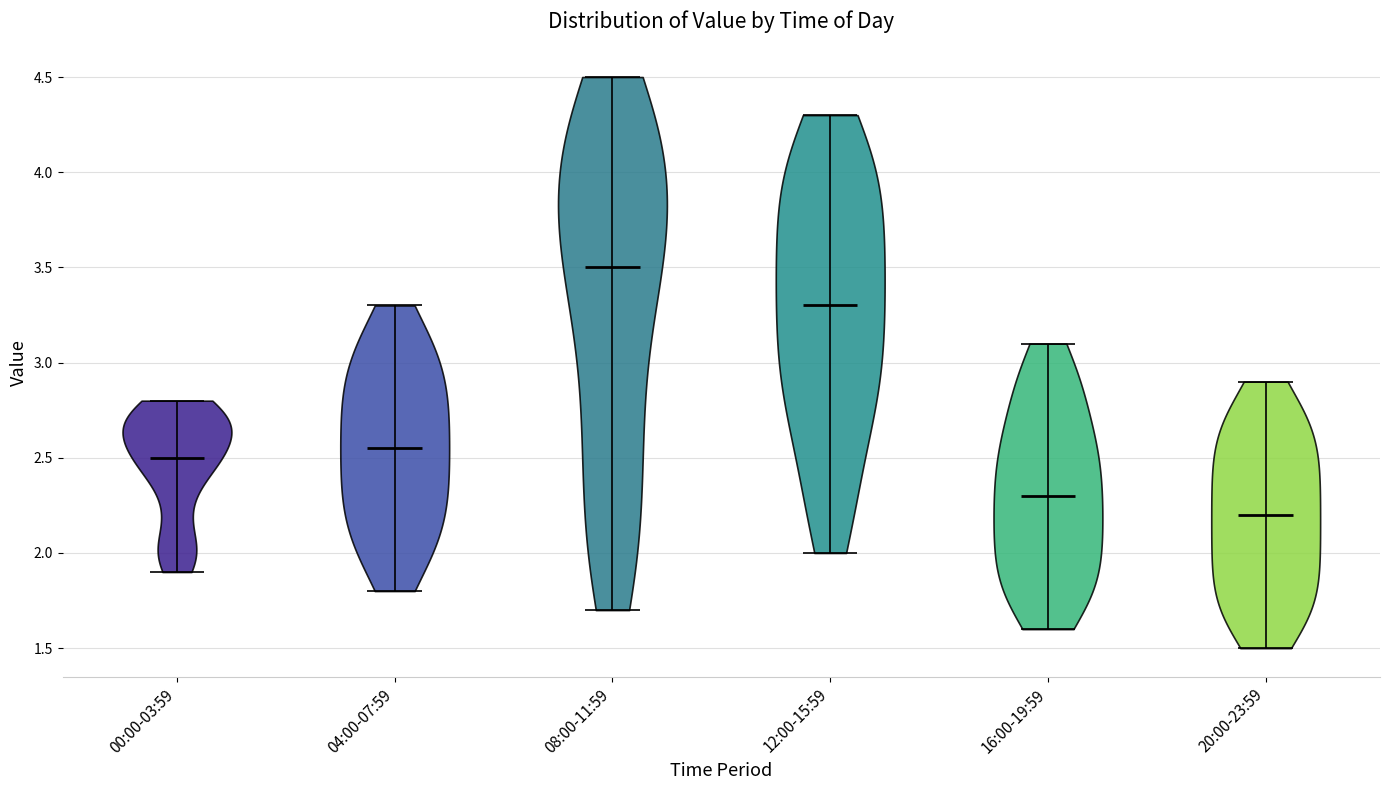

Reading left to right, read every violin against the y-axis: where its median line is, and the lowest and highest points it reaches. The values are not printed on the chart, so give them approximately, as read against the axis.

00:00-03:59: median line 2.50, lowest point 1.90, highest point 2.80
04:00-07:59: median line 2.55, lowest point 1.80, highest point 3.30
08:00-11:59: median line 3.50, lowest point 1.70, highest point 4.50
12:00-15:59: median line 3.30, lowest point 2.00, highest point 4.30
16:00-19:59: median line 2.30, lowest point 1.60, highest point 3.10
20:00-23:59: median line 2.20, lowest point 1.50, highest point 2.90